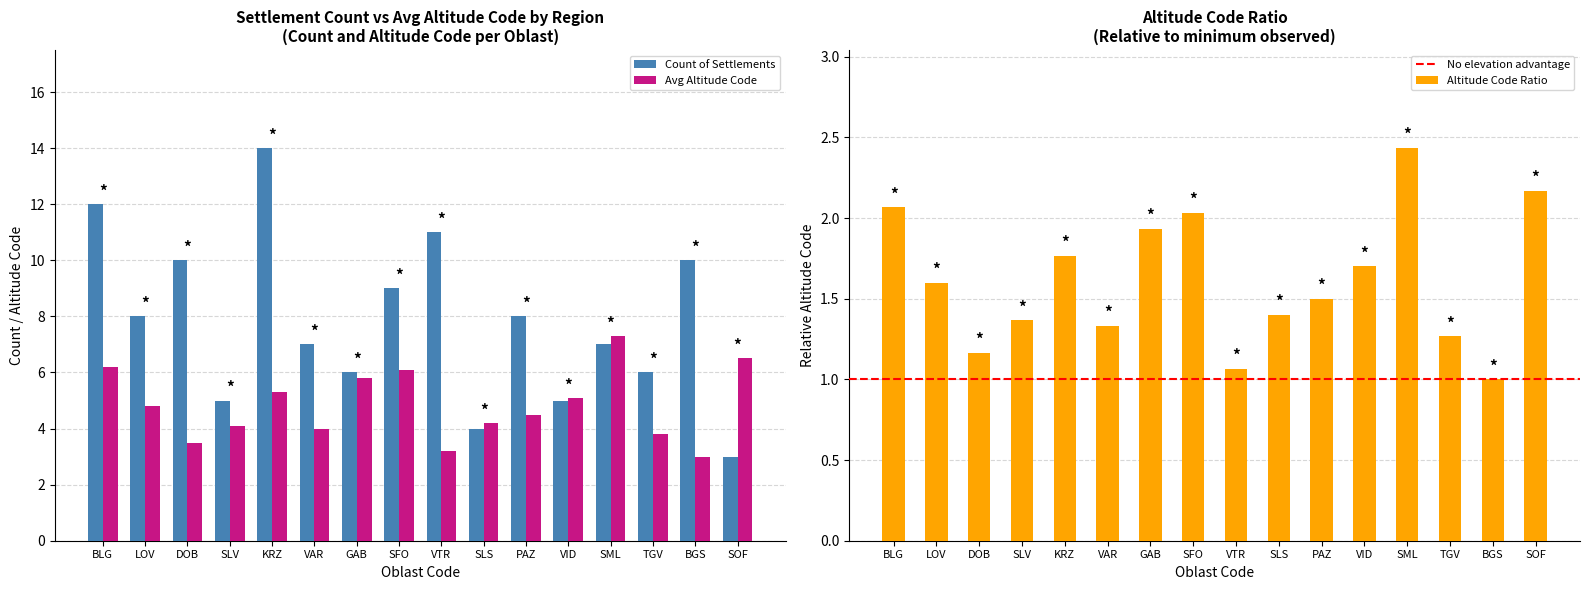

Where does the Count of Settlements series first go above 8?

BLG